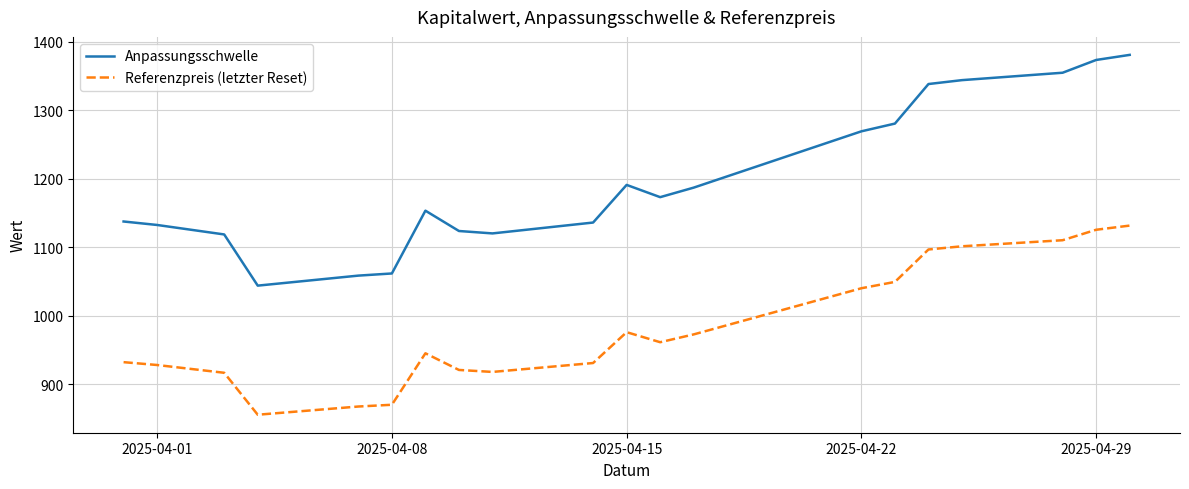

True or false: Anpassungsschwelle and Referenzpreis (letzter Reset) intersect in this chart.

False